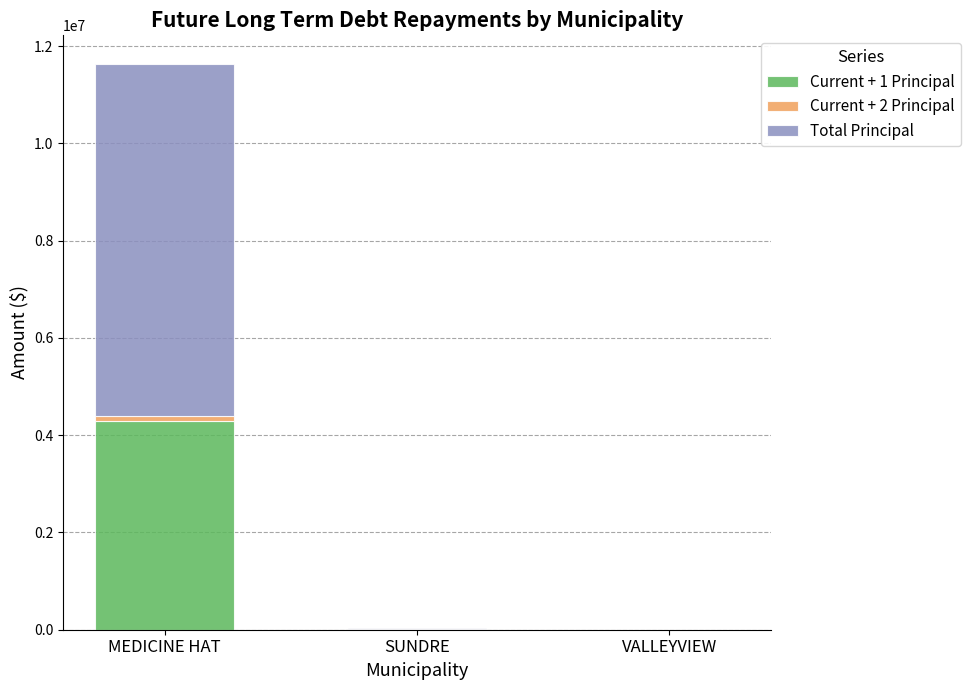

Are the bars horizontal?

No